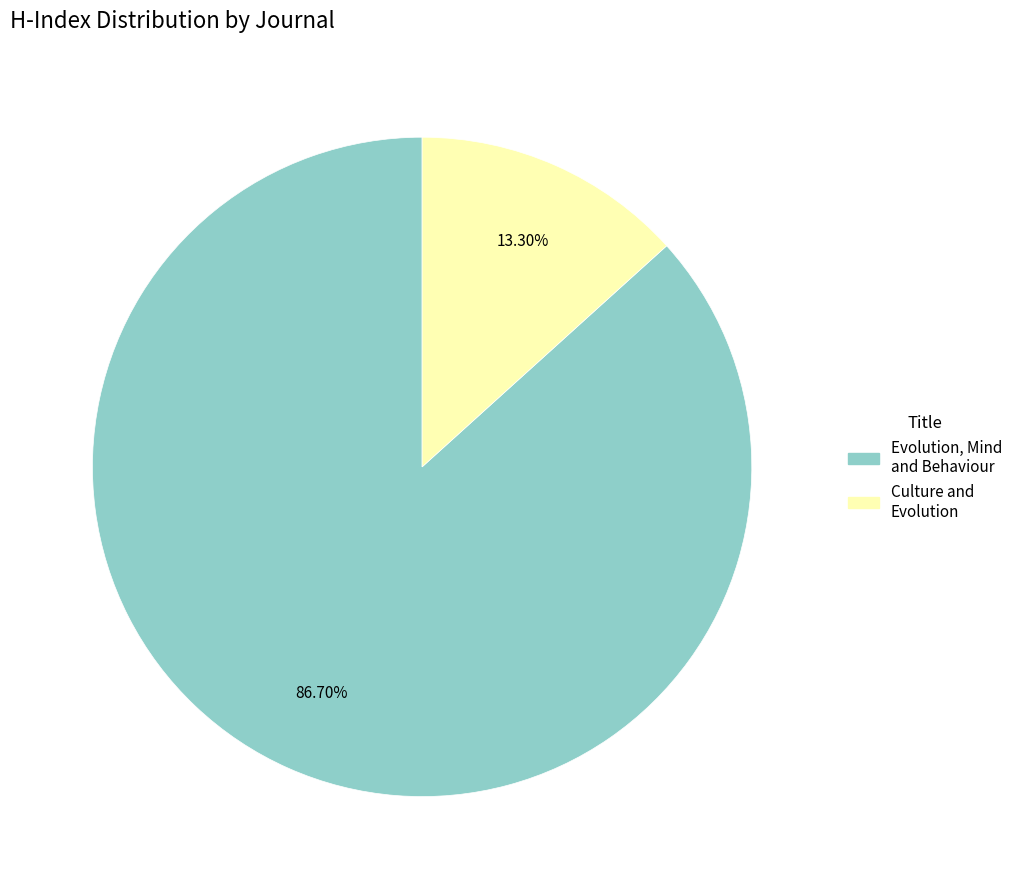

Between Evolution, Mind and Behaviour and Culture and Evolution, which is larger?

Evolution, Mind and Behaviour